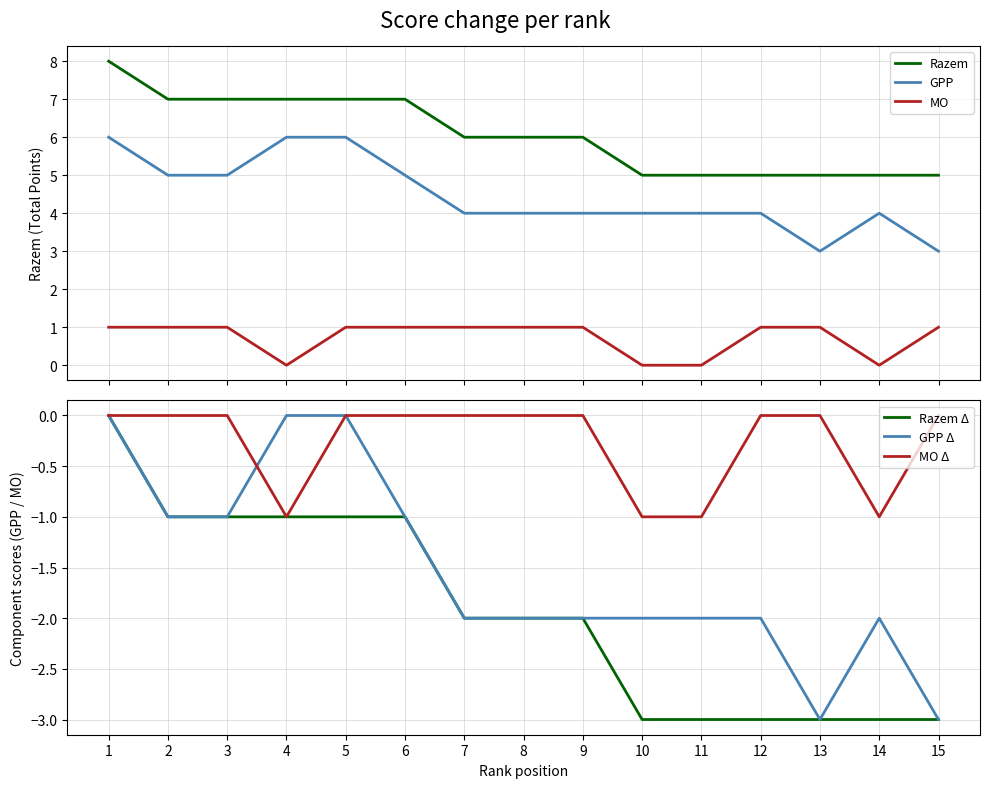

True or false: Razem Δ and GPP Δ cross at least once.

False